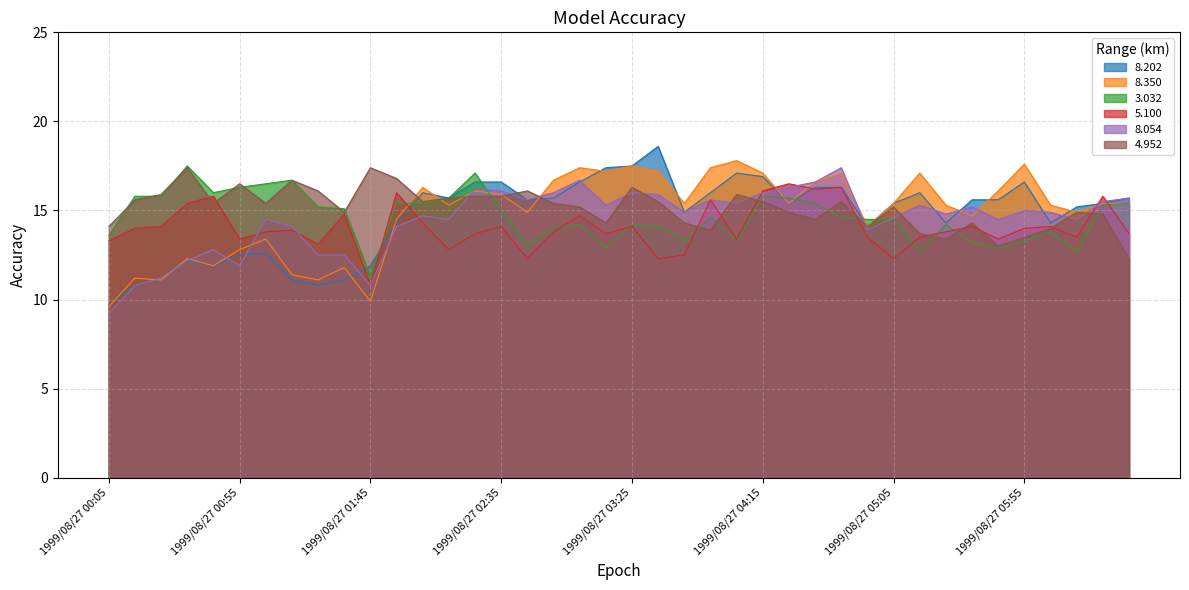

Rank the series by their maximum value, from lowest to highest.

5.100, 8.054, 4.952, 3.032, 8.350, 8.202